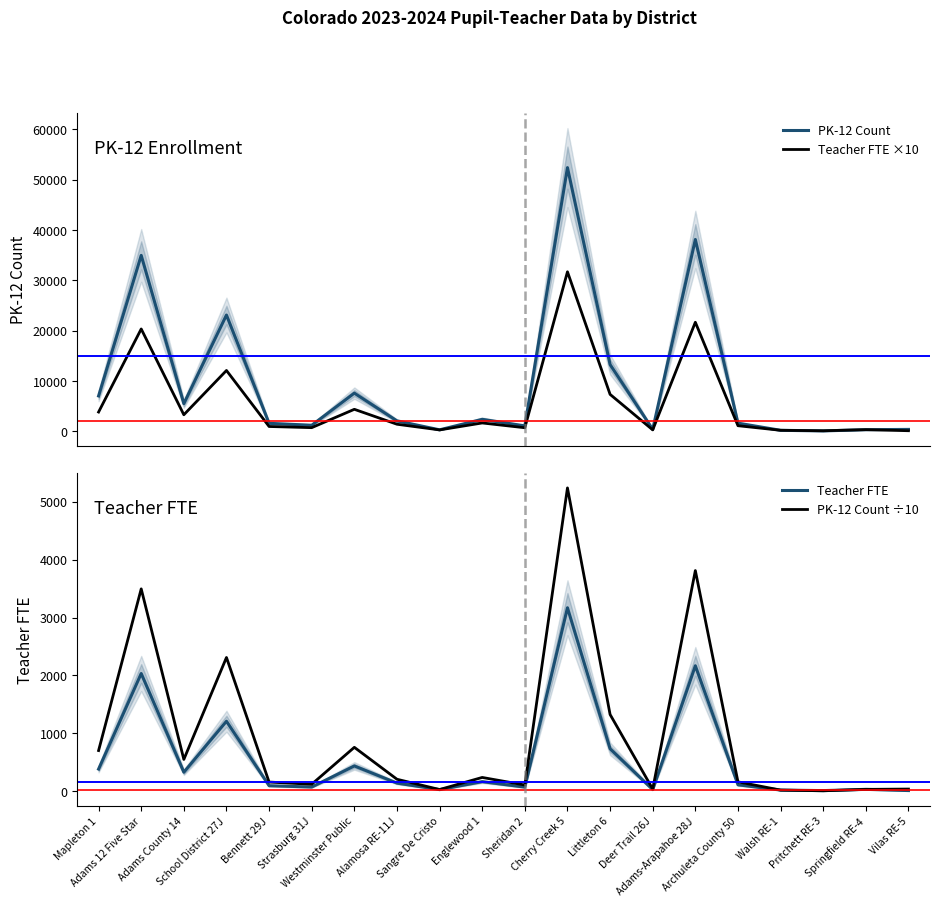

What is the difference between the PK-12 Count ÷10 values at Adams 12 Five Star and Archuleta County 50?

3336.1